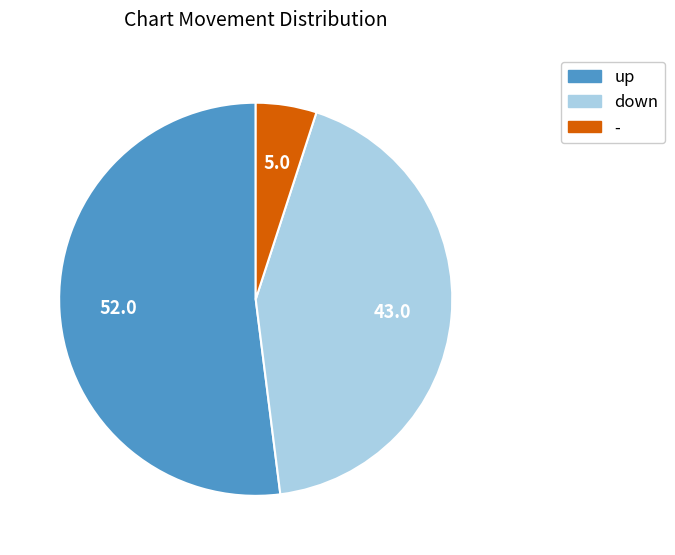

Is the sum of down and - greater than half?

No